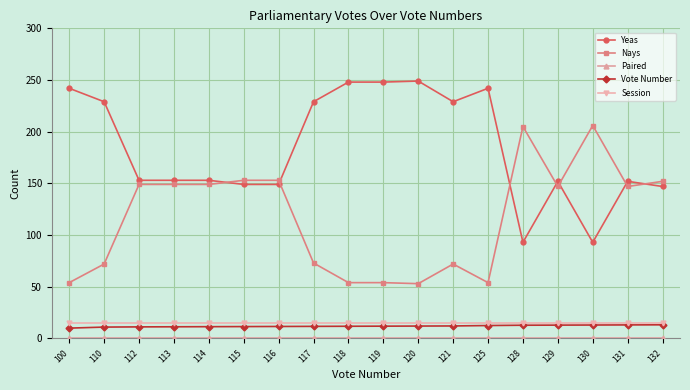

What is the average value of the Yeas series?

183.9